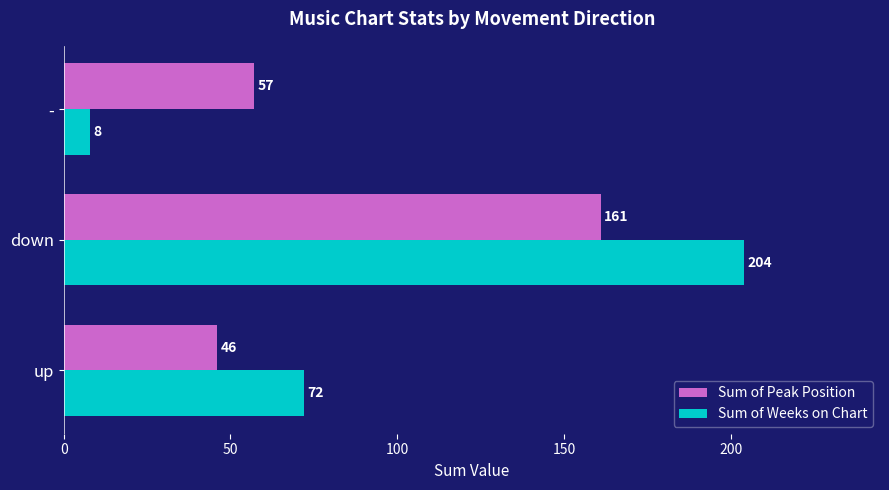

At which category is the sum across all series the highest?

down